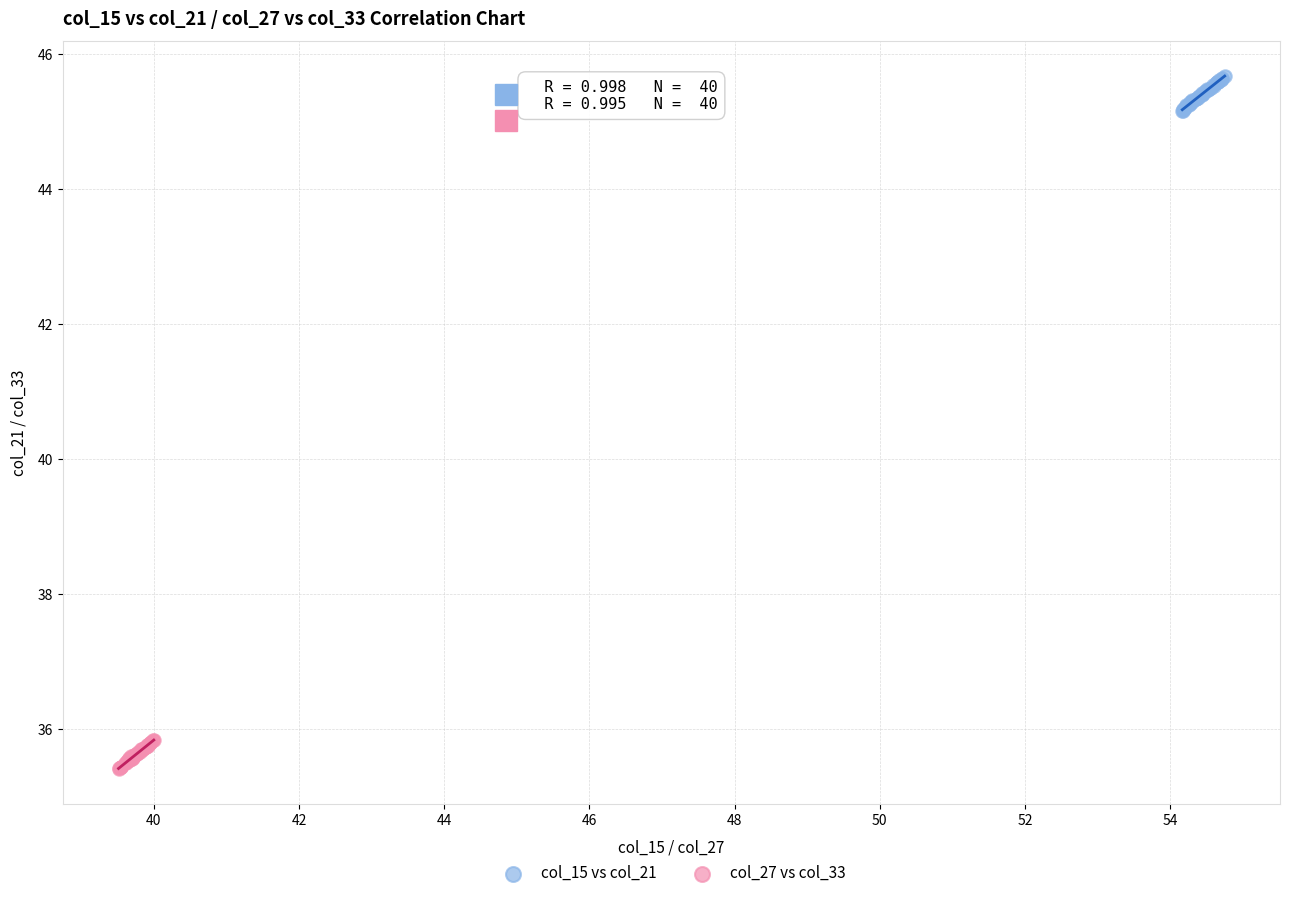

Which series reaches the maximum Y coordinate?

col_15 vs col_21